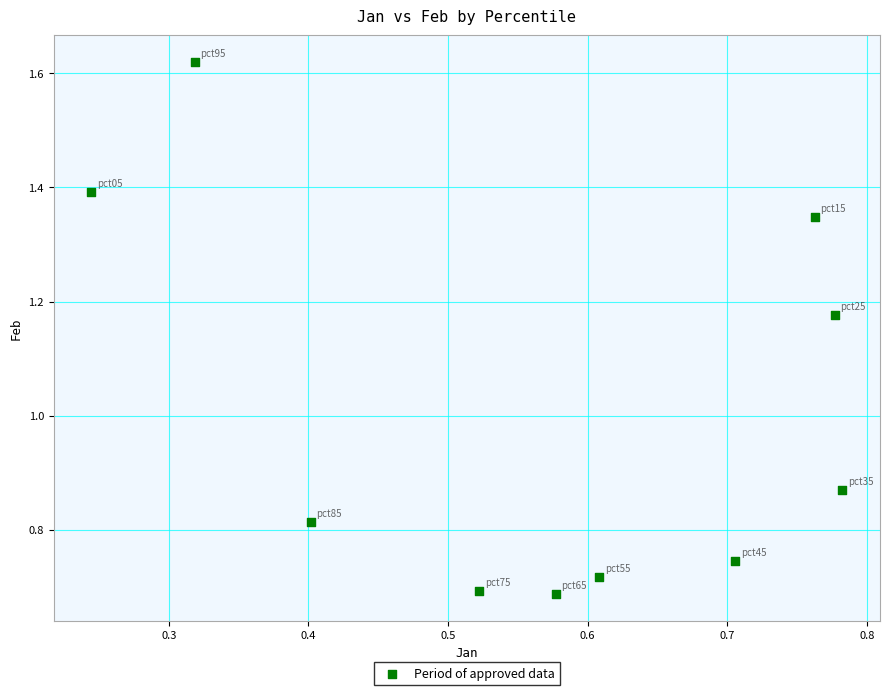

What is the average X value?

0.6